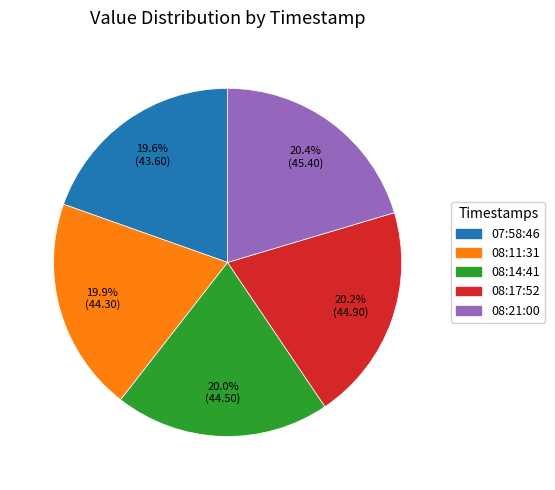

Is there any slice that represents more than half of the pie?

No